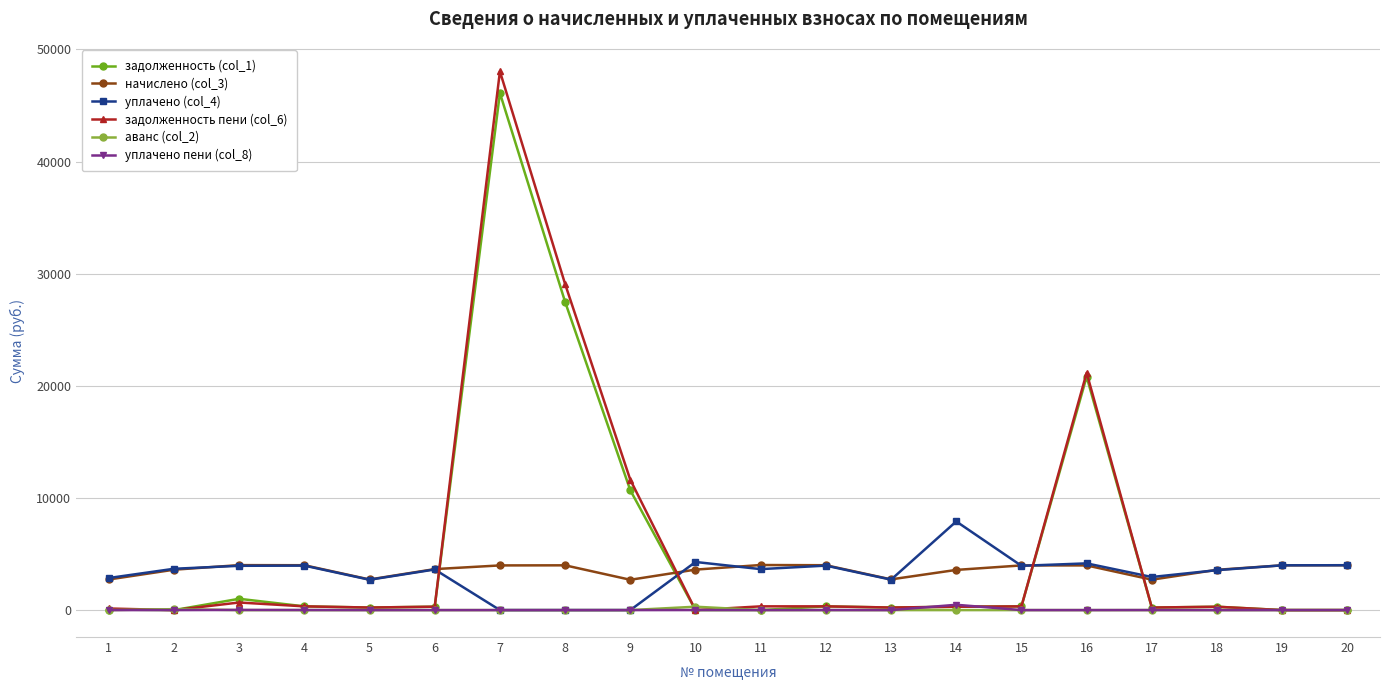

Count the number of categories in the chart.

20